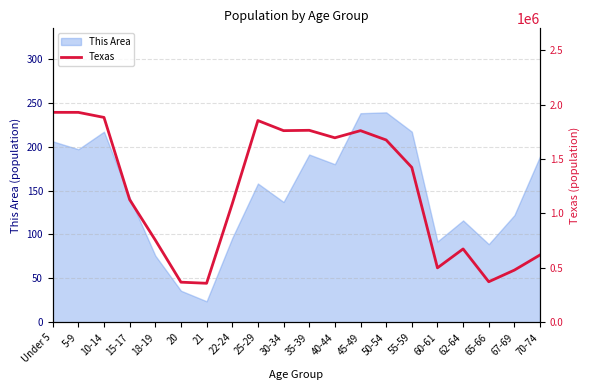

Count the number of values greater than 1422924.

9